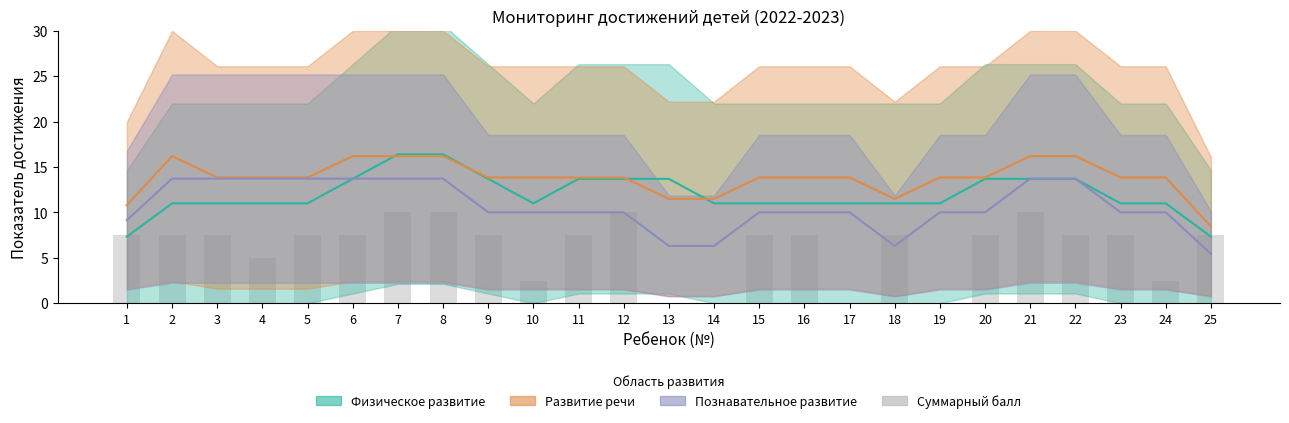

How many values are below 7?

7